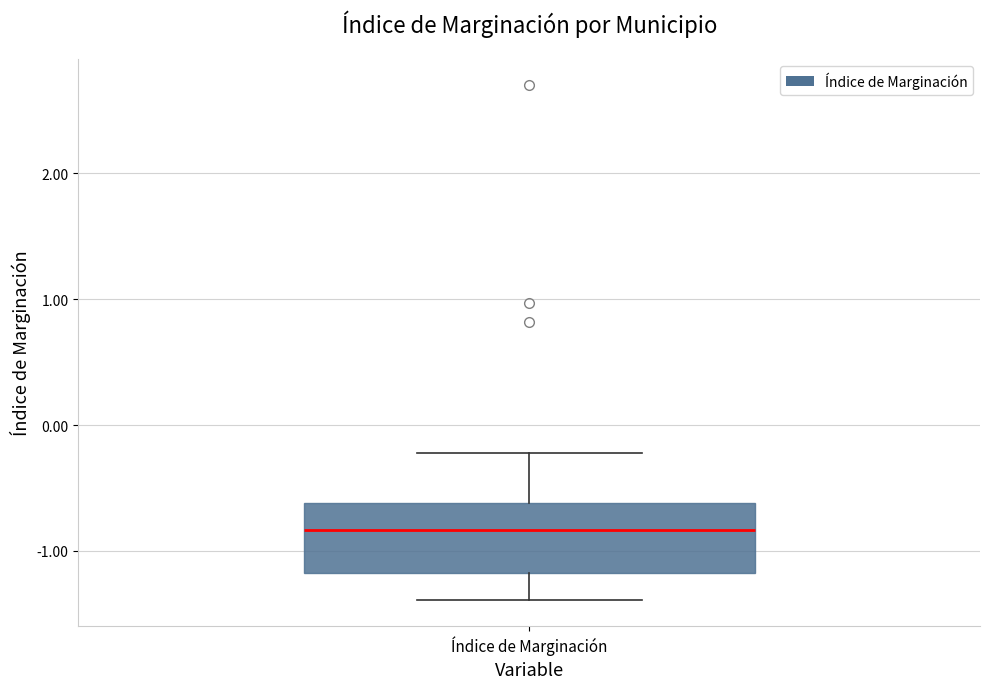

Read this box plot against the y-axis: the position of the median line, the range covered by the box, and the ends of both whiskers. The values are not printed on the chart, so give them approximately, as read against the axis.

median -0.8, box -1.2 to -0.6, whiskers -1.4 to -0.2